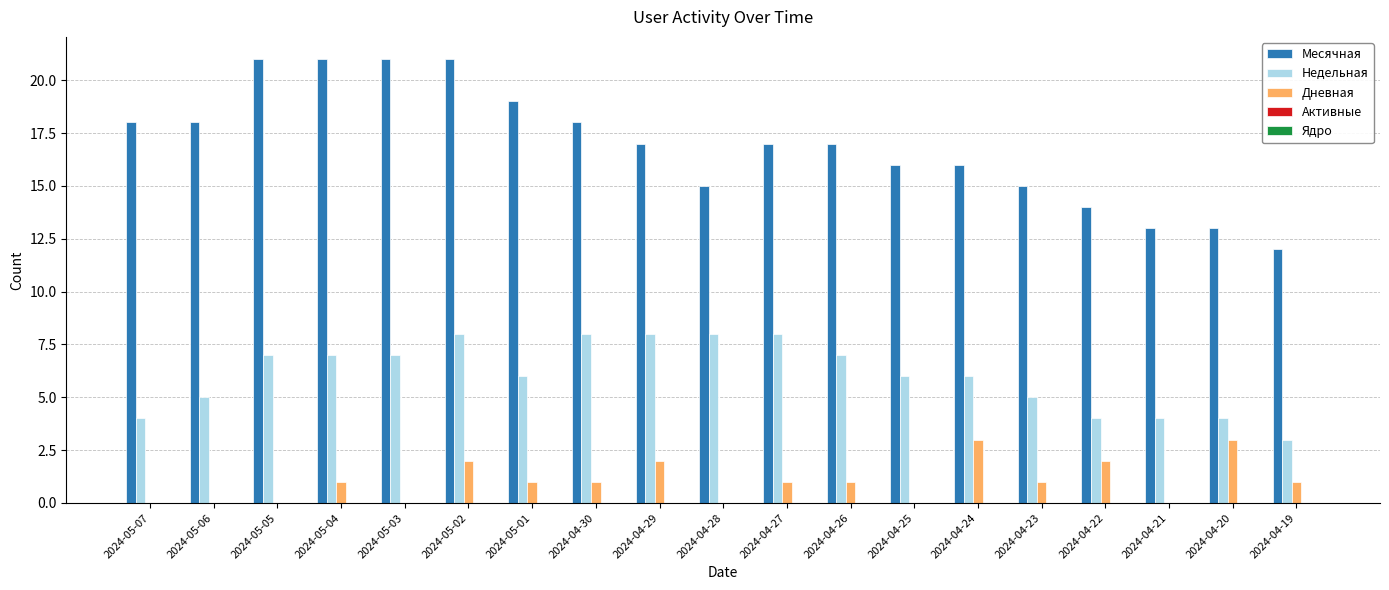

What is the sum of the Недельная values at 2024-05-07 and 2024-04-26?

11